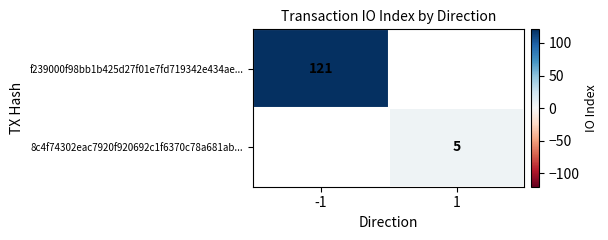

Is it true that f239000f98bb1b425d27f01e7fd719342e434ae... equals 121 at -1?

True